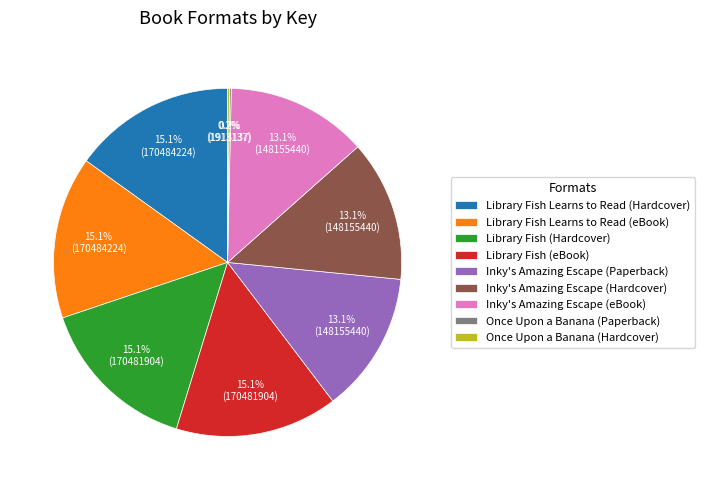

Approximately how many times larger is the value at Inky's Amazing Escape (eBook) compared to Library Fish Learns to Read (Hardcover)?

0.9